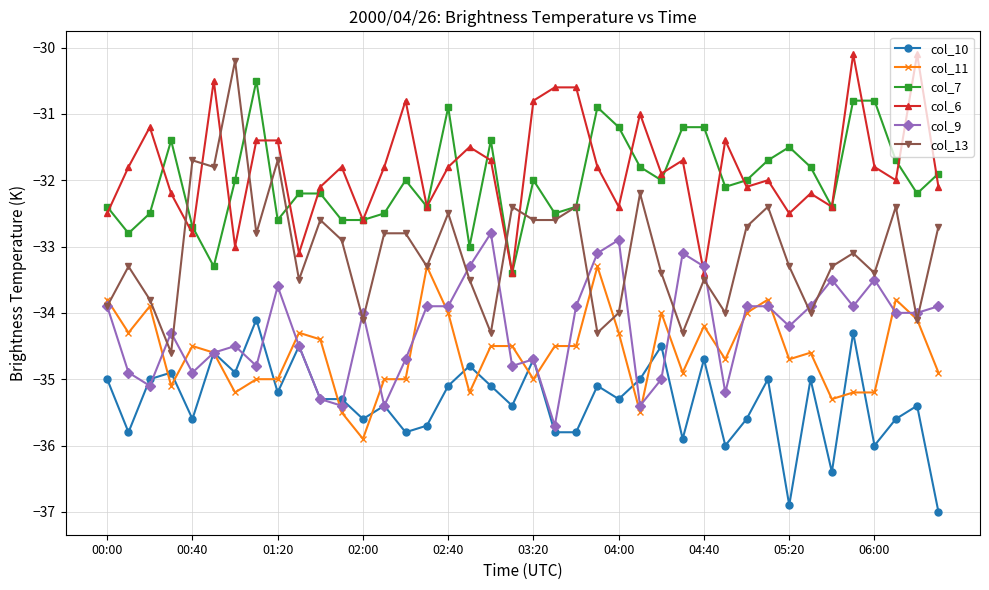

How many values in the col_13 series are below -33?

21